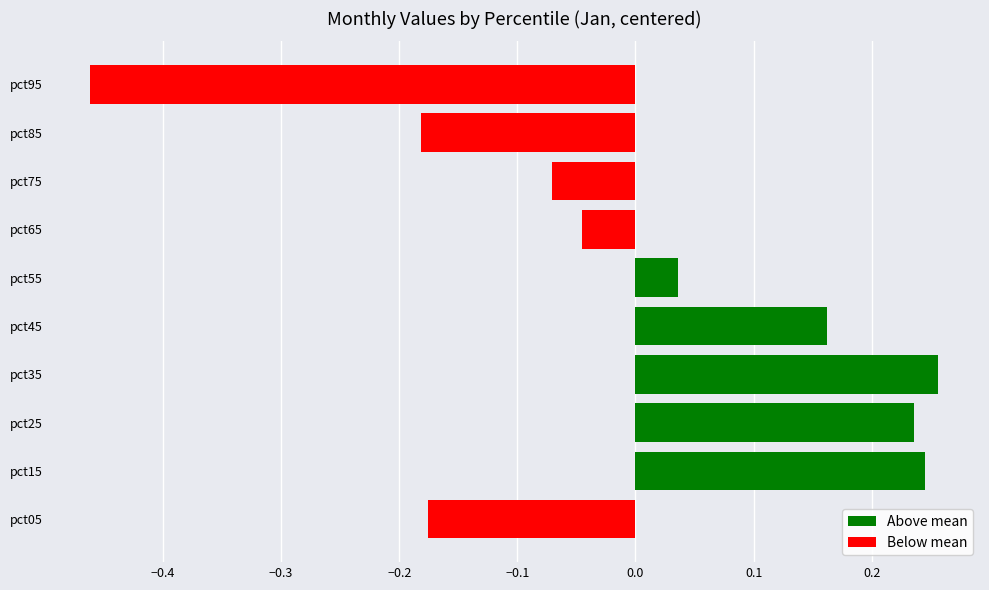

What is the difference between the second highest and minimum values?

0.7